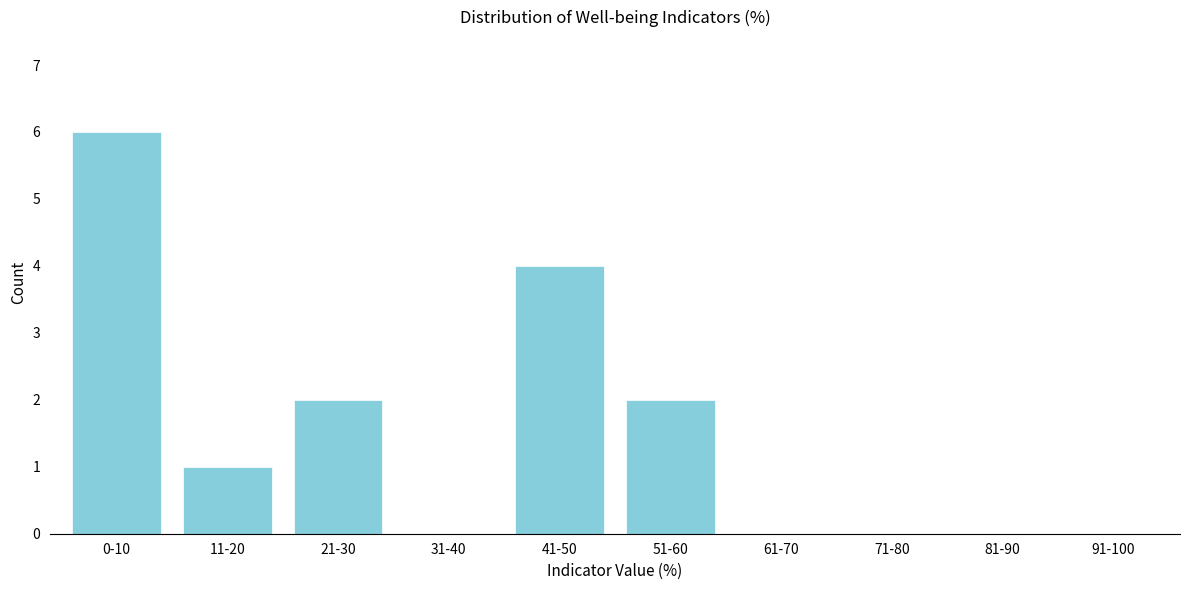

Reading left to right, extract all data points from this chart.

0-10=6	11-20=1	21-30=2	31-40=0	41-50=4	51-60=2	61-70=0	71-80=0	81-90=0	91-100=0